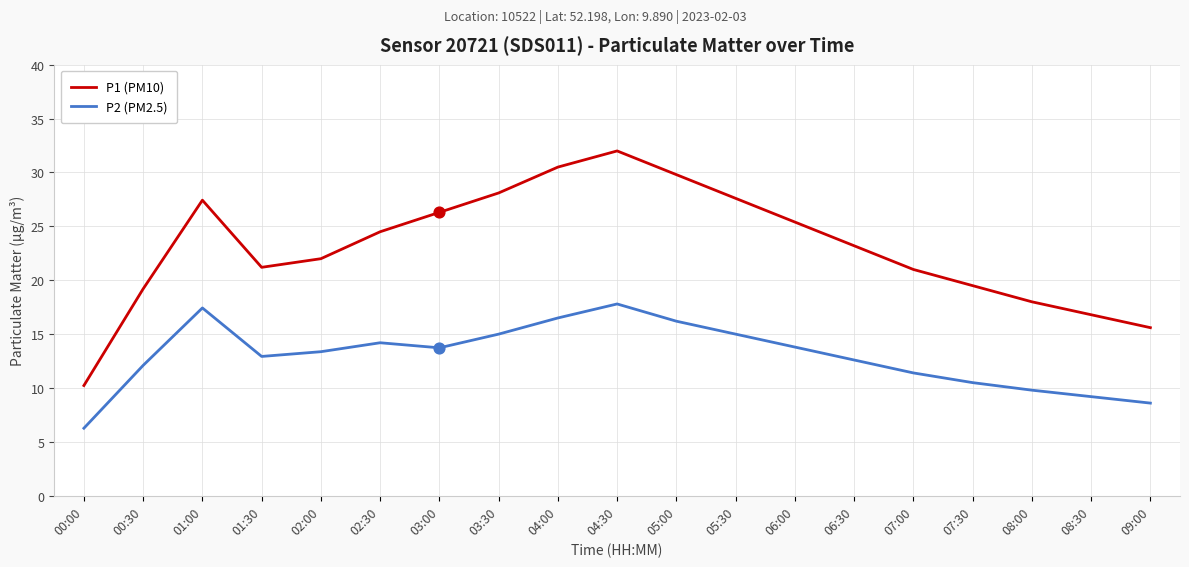

Which series has the largest range (max minus min)?

P1 (PM10)